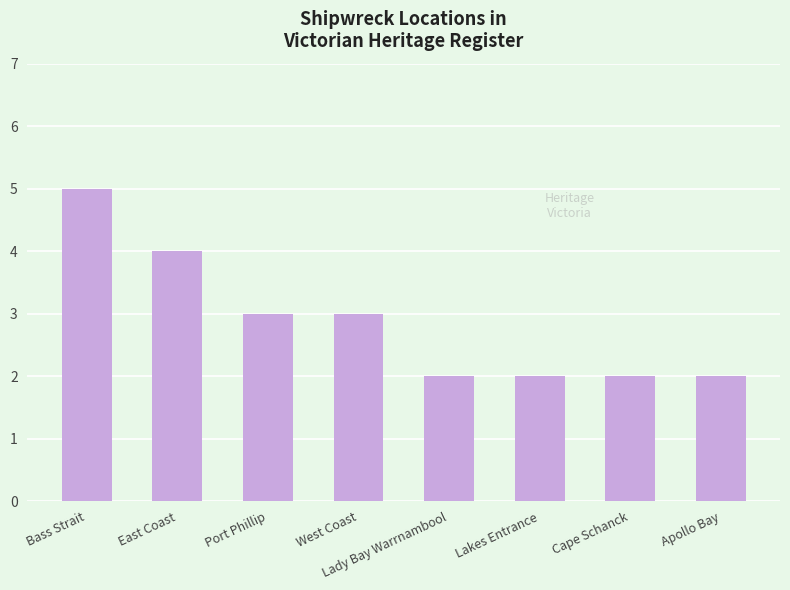

What is the sum of the values at East Coast and Port Phillip?

7